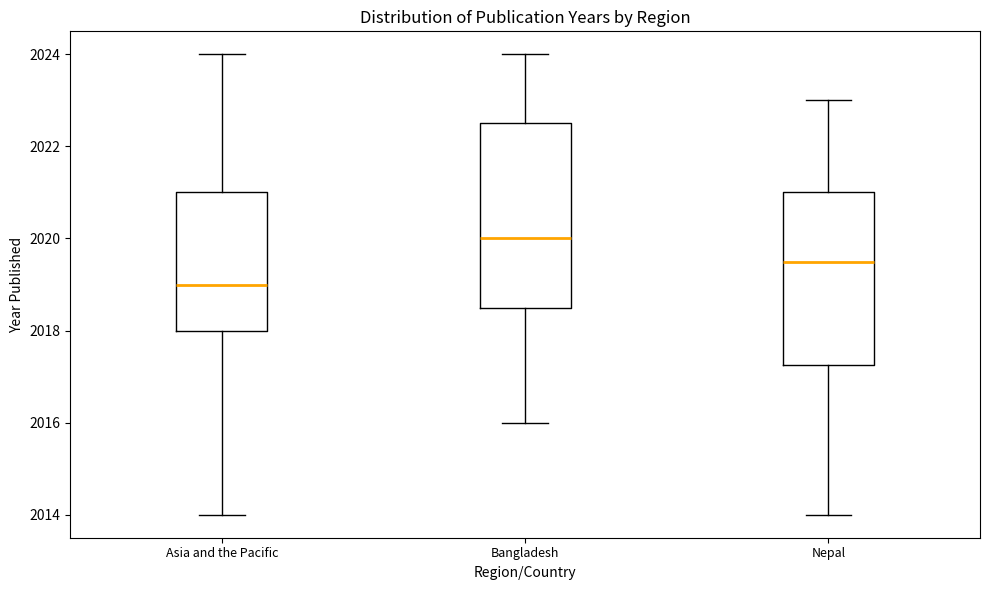

Which box is the tallest, from its lower edge to its upper edge?

Bangladesh